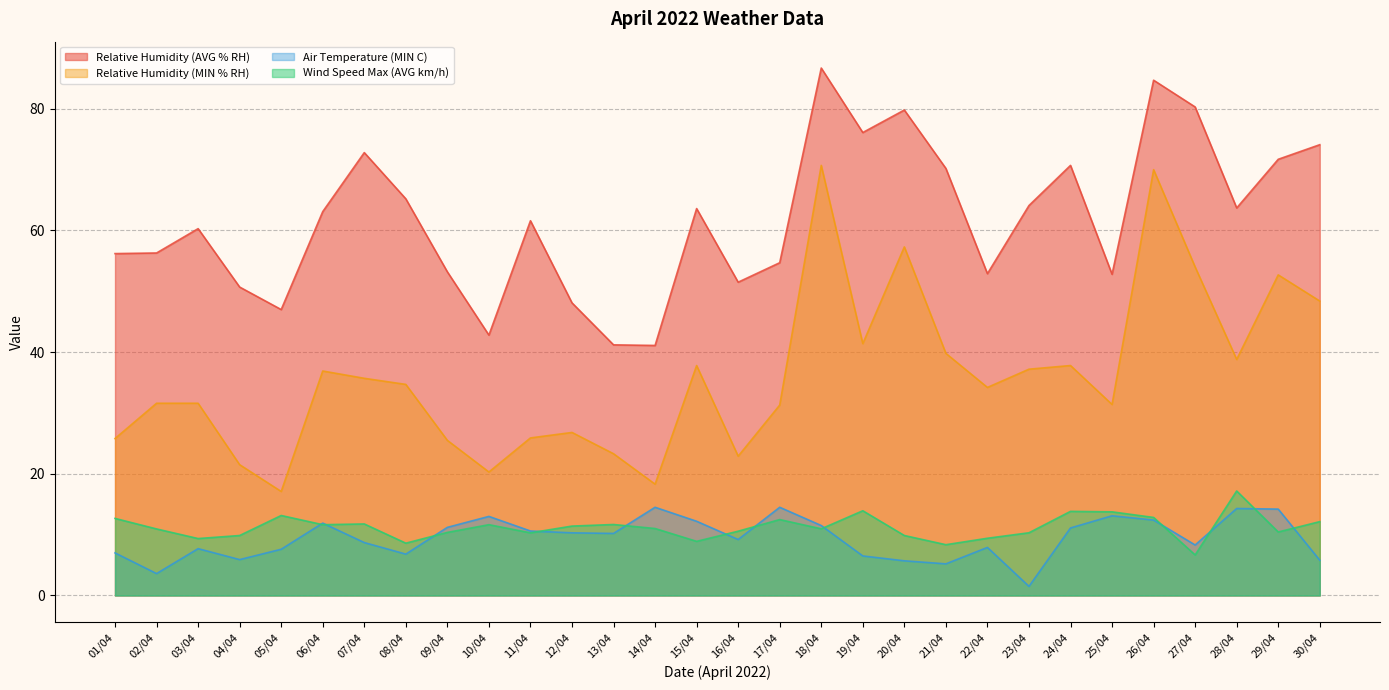

What is the label of the 8th point from the right?

23/04